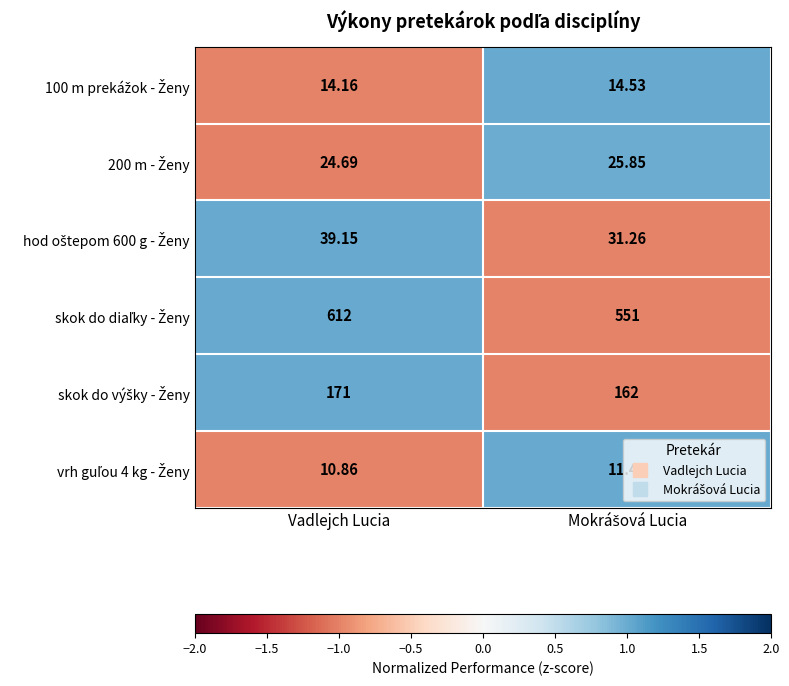

Which category has the lowest value across all series?

Vadlejch Lucia